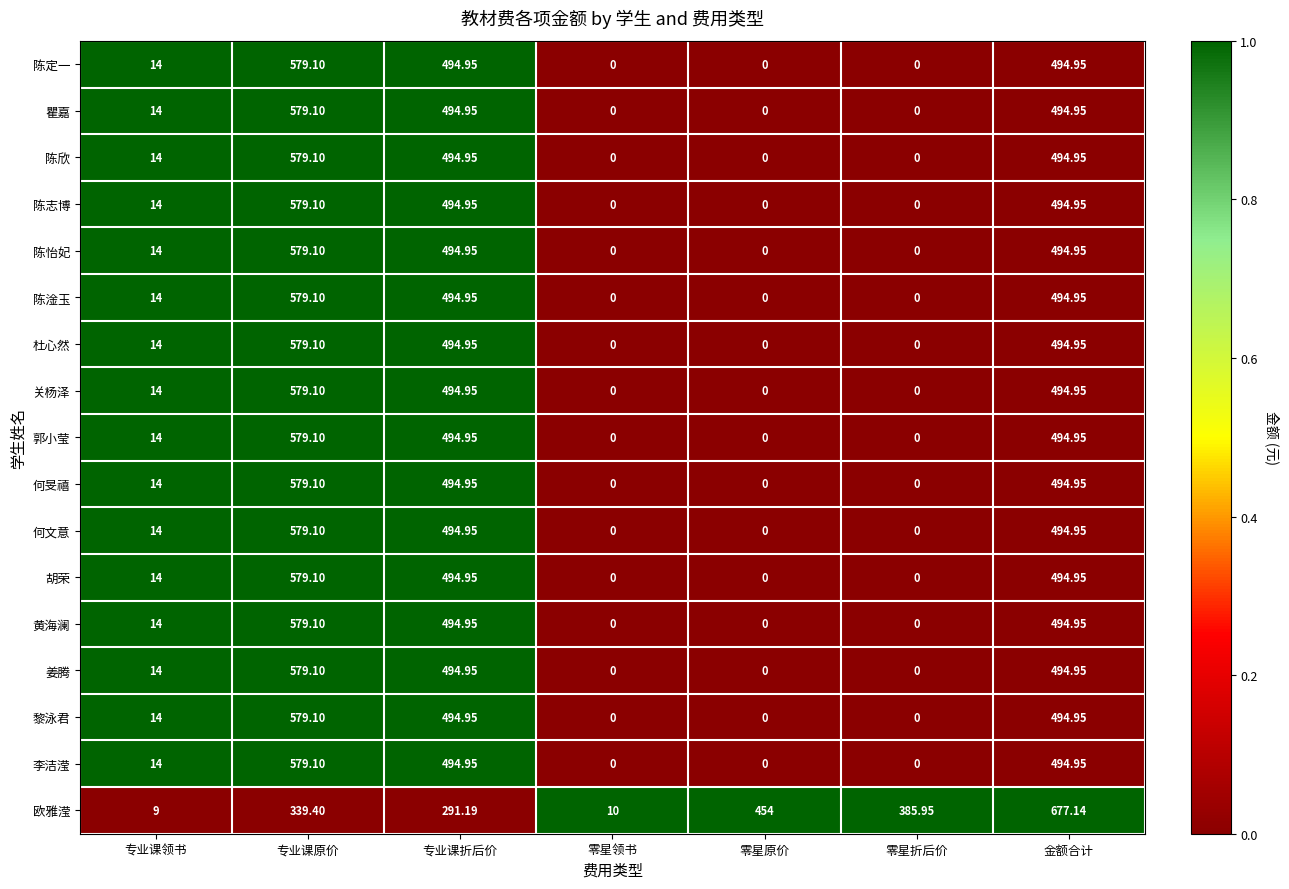

Where does the 欧雅滢 series first go above 339?

专业课原价